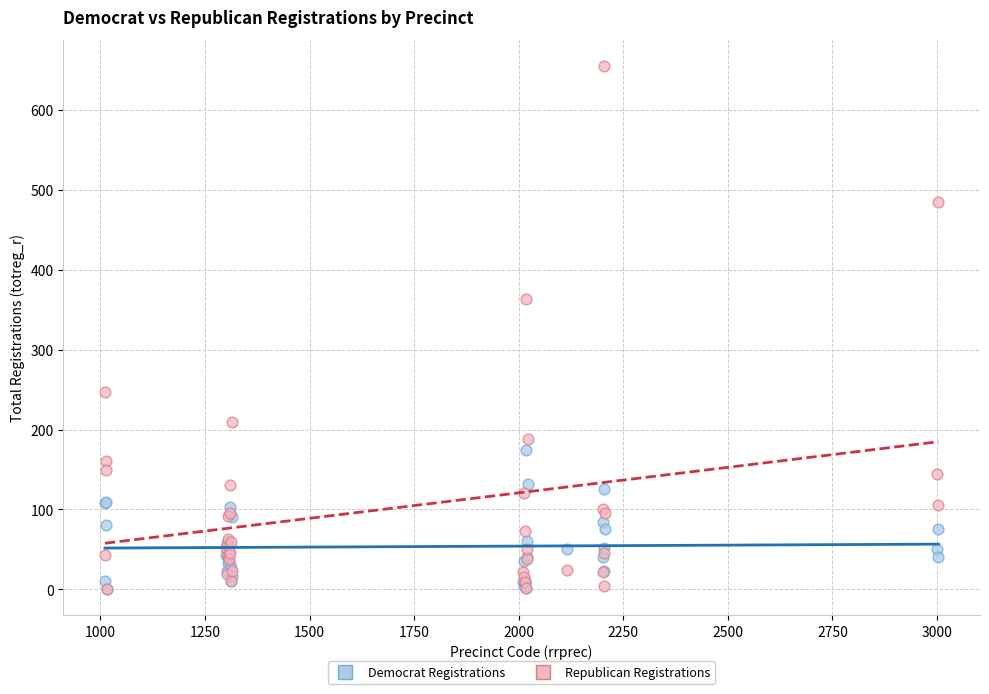

Which series contains the highest Y value?

Republican Registrations